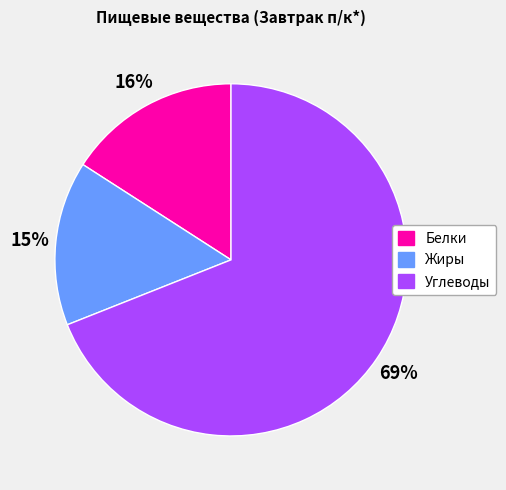

To the nearest percent, what percentage of the pie is Углеводы?

69%